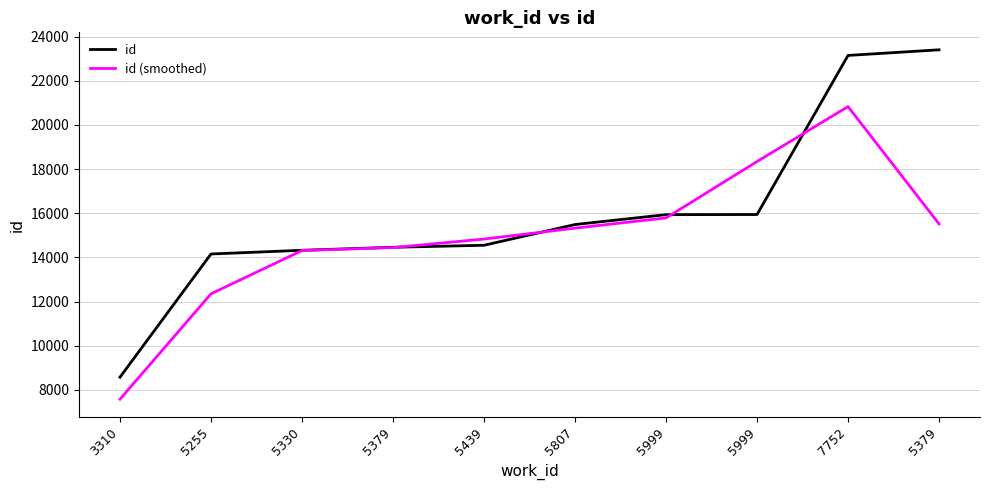

True or false: id has a value of 14460.0 at 5379.

True